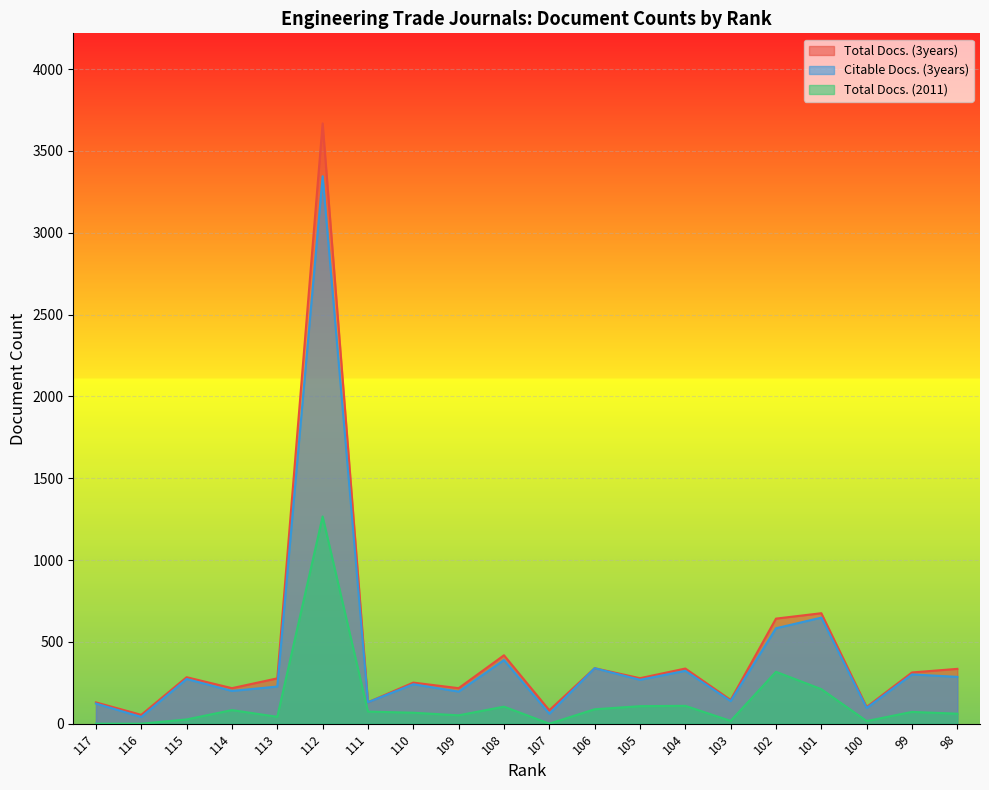

What is the spread (max minus min) of values at 103?

128